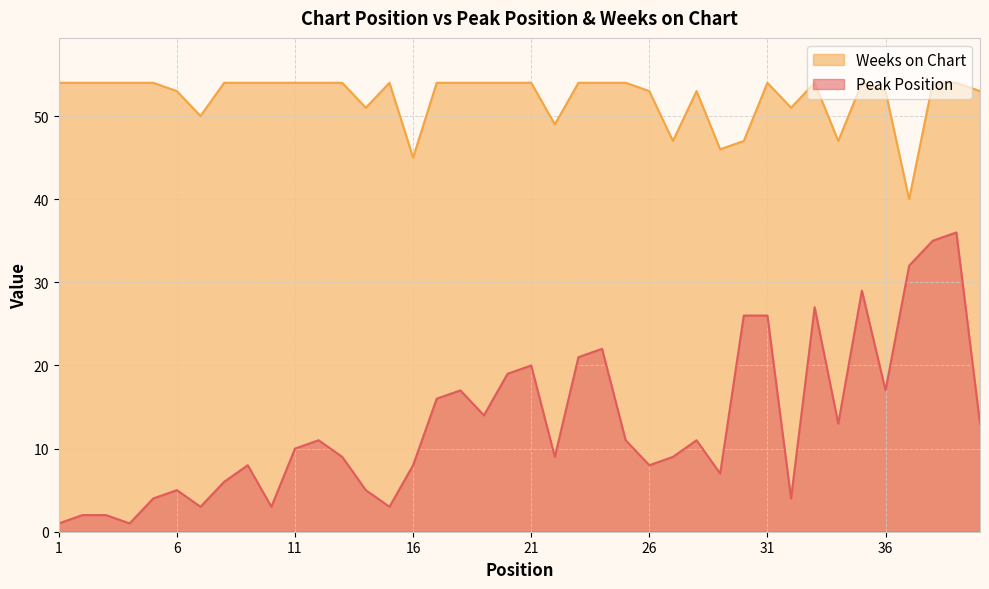

Rank the categories by Peak Position value from lowest to highest.

1, 4, 2, 3, 7, 10, 15, 5, 32, 6, 14, 8, 29, 9, 16, 26, 13, 22, 27, 11, 12, 25, 28, 34, 40, 19, 17, 18, 36, 20, 21, 23, 24, 30, 31, 33, 35, 37, 38, 39